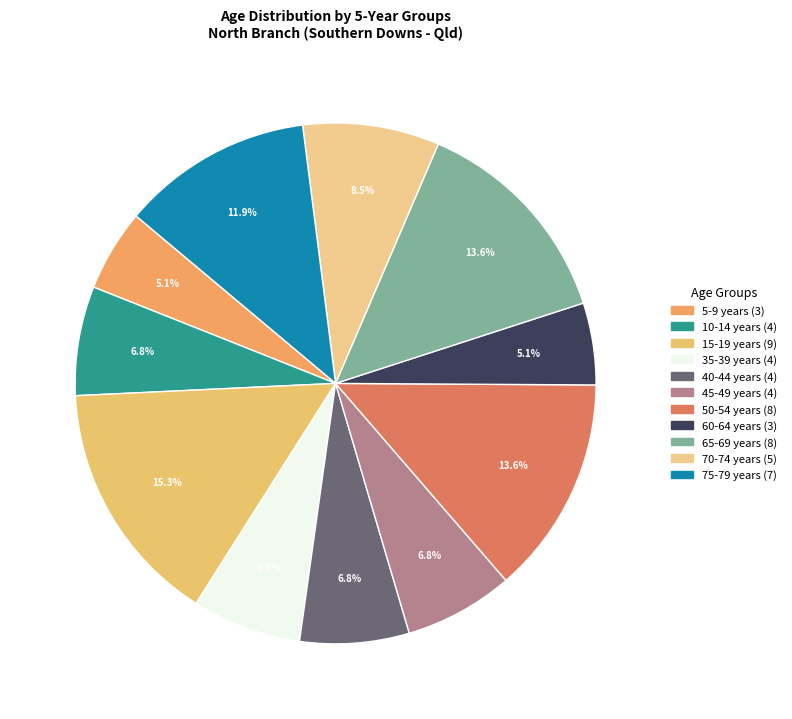

Does any single category account for the majority?

No